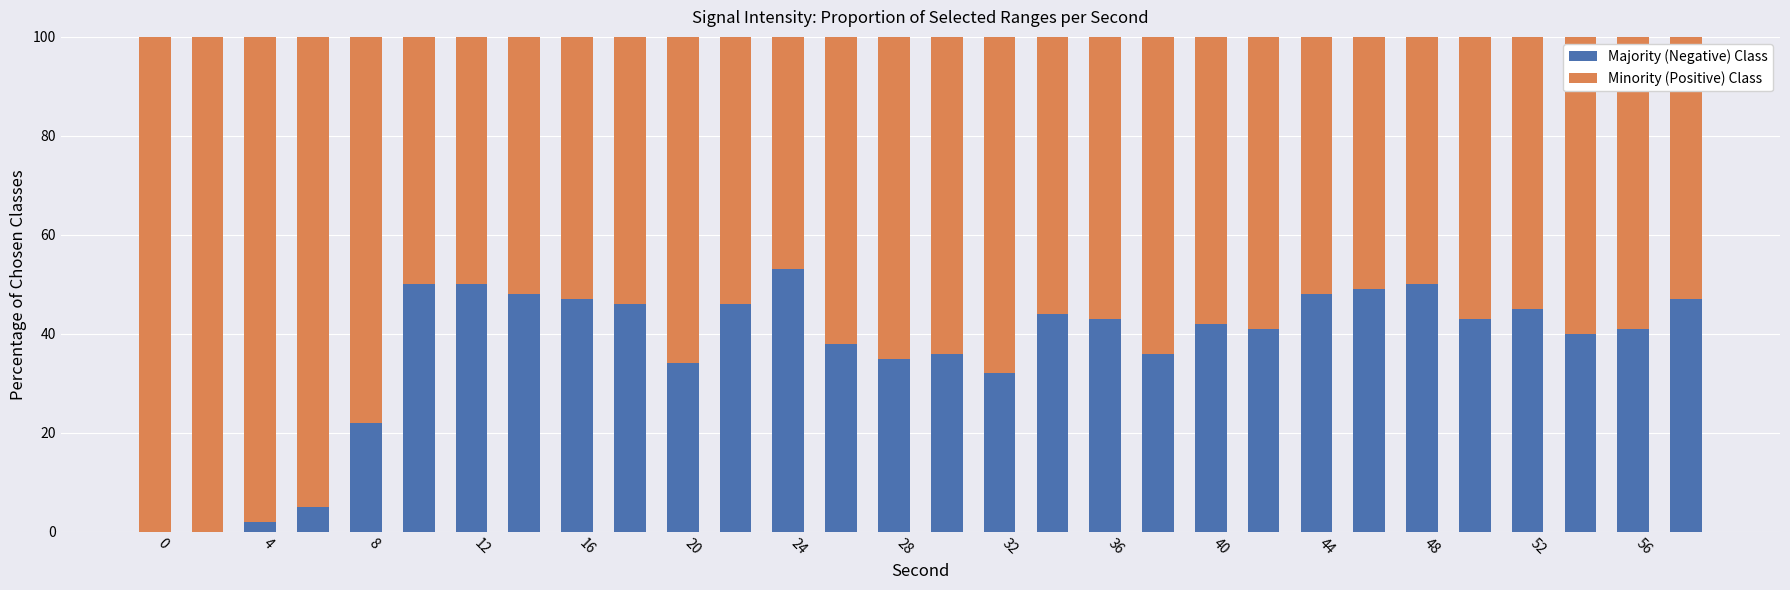

What are all the series names shown in the legend?

Majority (Negative) Class, Minority (Positive) Class